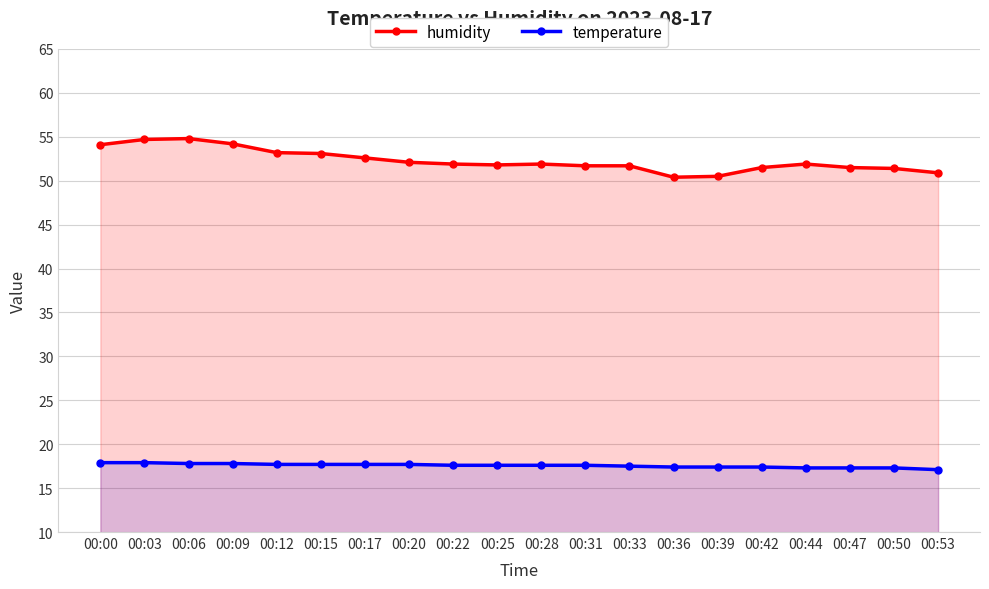

What is the value of the humidity point at the 14th from the left?

50.4